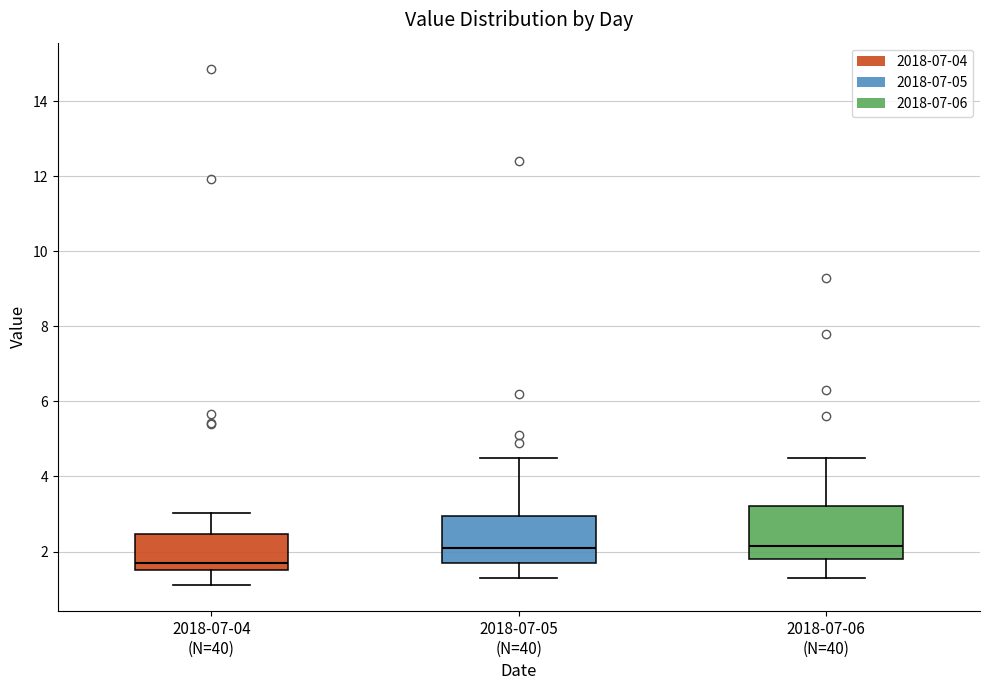

Reading left to right, read every box against the y-axis: the position of its median line, the range the box covers, and the ends of its whiskers. The values are not printed on the chart, so give them approximately, as read against the axis.

2018-07-04 (N=40): median 1.8, box 1.6 to 2.4, whiskers 1.2 to 3.0
2018-07-05 (N=40): median 2.2, box 1.8 to 3.0, whiskers 1.4 to 4.6
2018-07-06 (N=40): median 2.2, box 1.8 to 3.2, whiskers 1.4 to 4.6